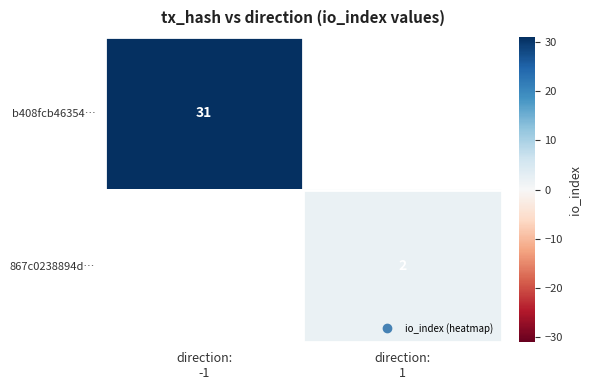

What value does the 867c0238894d… series have at direction: 1?

2.0